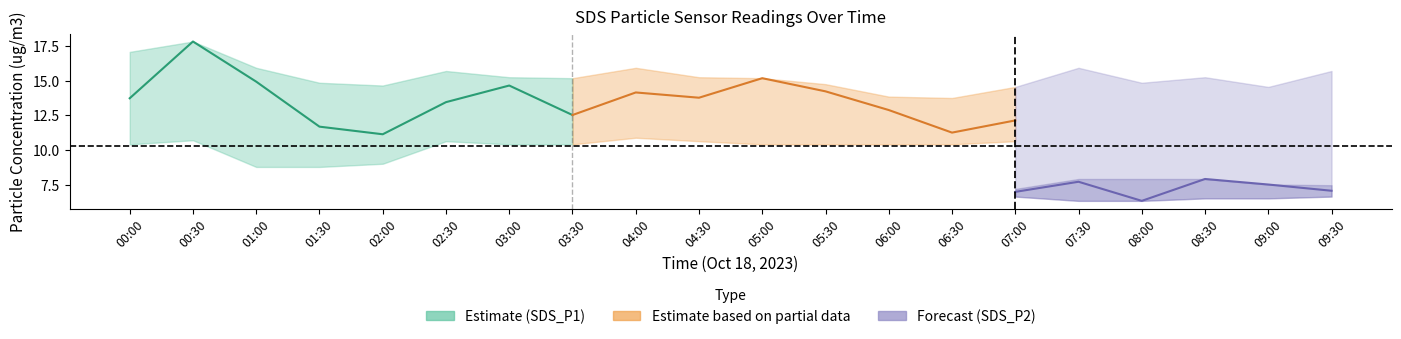

Which series has the largest range (max minus min)?

SDS_P1